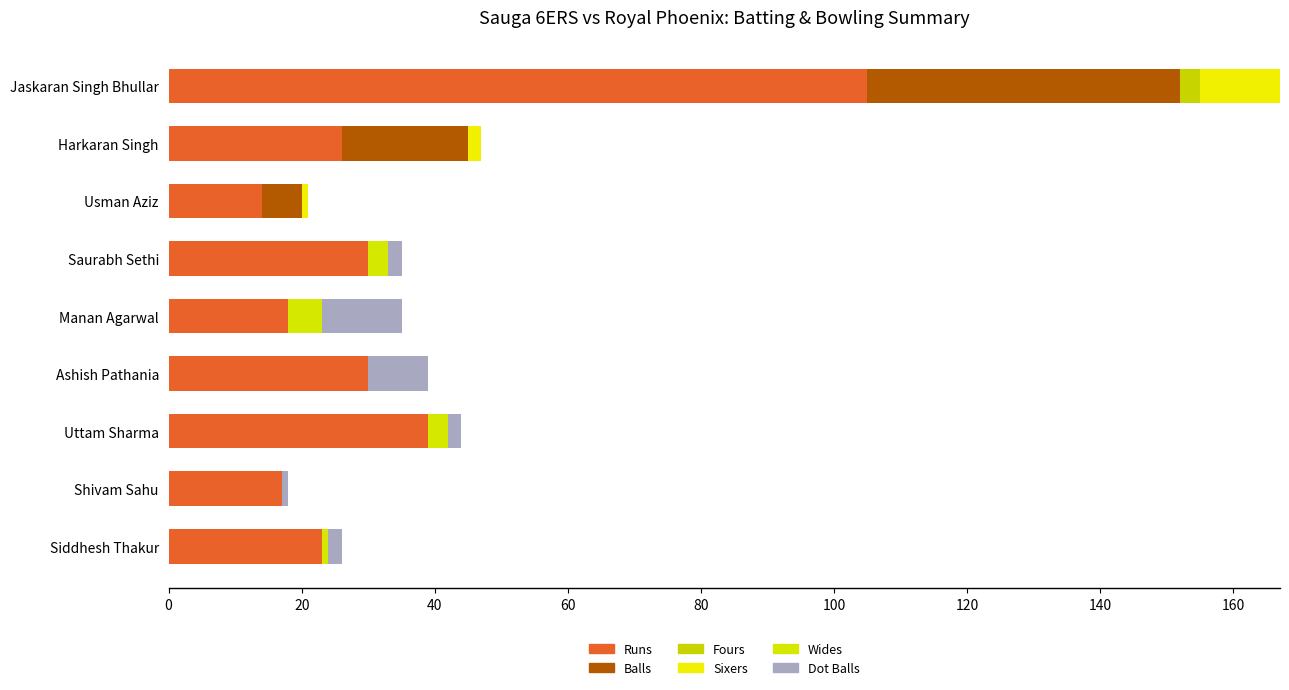

How many distinct data groups are displayed?

6